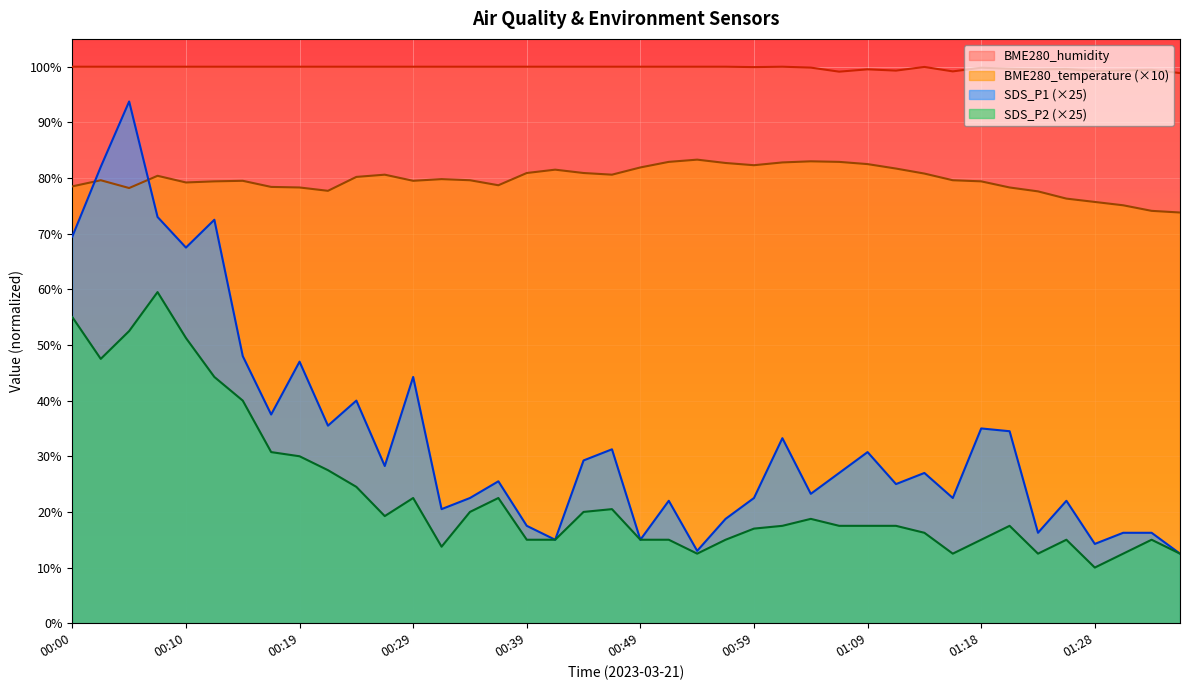

List the labels in order of BME280_humidity value, smallest first.

01:35, 01:06, 01:16, 01:28, 01:11, 01:31, 01:33, 01:23, 01:09, 01:26, 01:21, 01:18, 01:04, 00:59, 01:13, 00:00, 00:02, 00:05, 00:07, 00:10, 00:12, 00:15, 00:17, 00:19, 00:22, 00:24, 00:27, 00:29, 00:32, 00:34, 00:37, 00:39, 00:42, 00:44, 00:46, 00:49, 00:51, 00:54, 00:56, 01:01